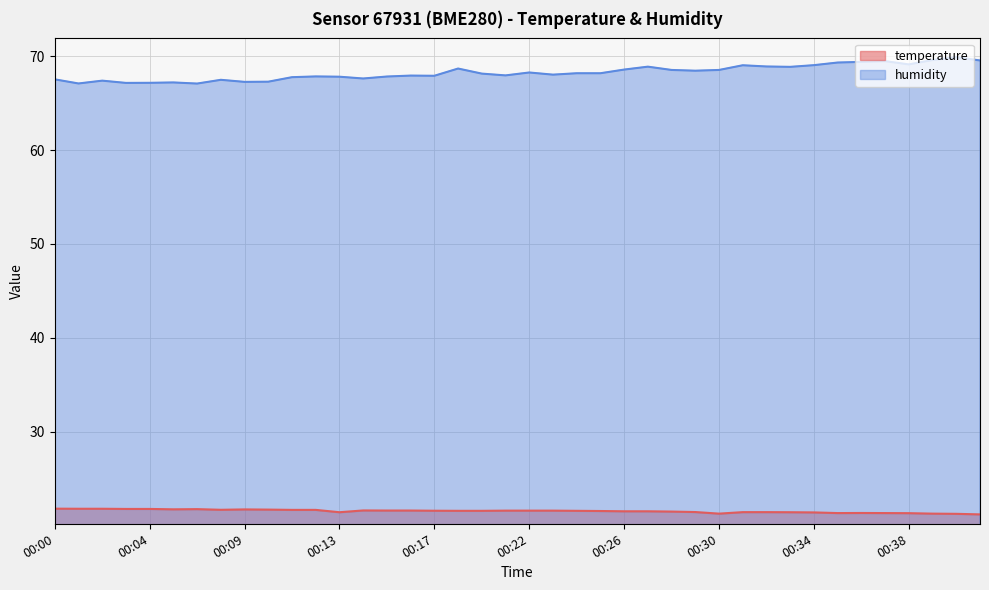

How many lines are shown in the chart?

2